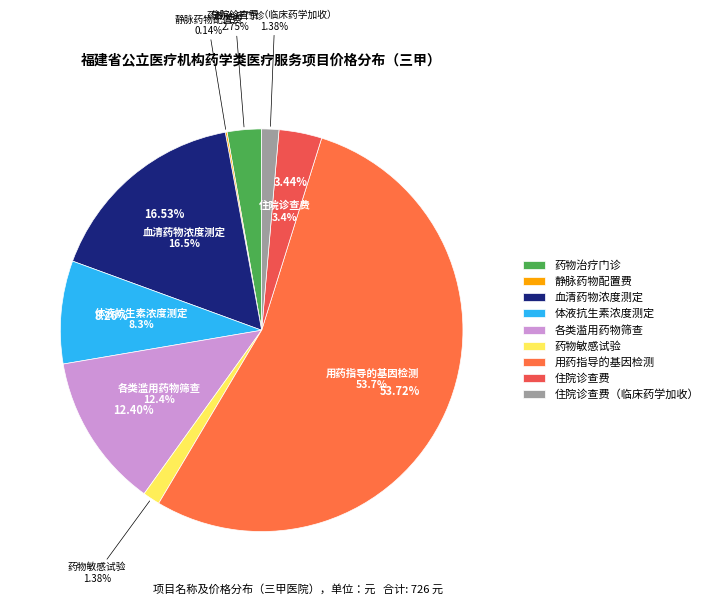

Which has a higher value, 药物治疗门诊 or 住院诊查费?

住院诊查费